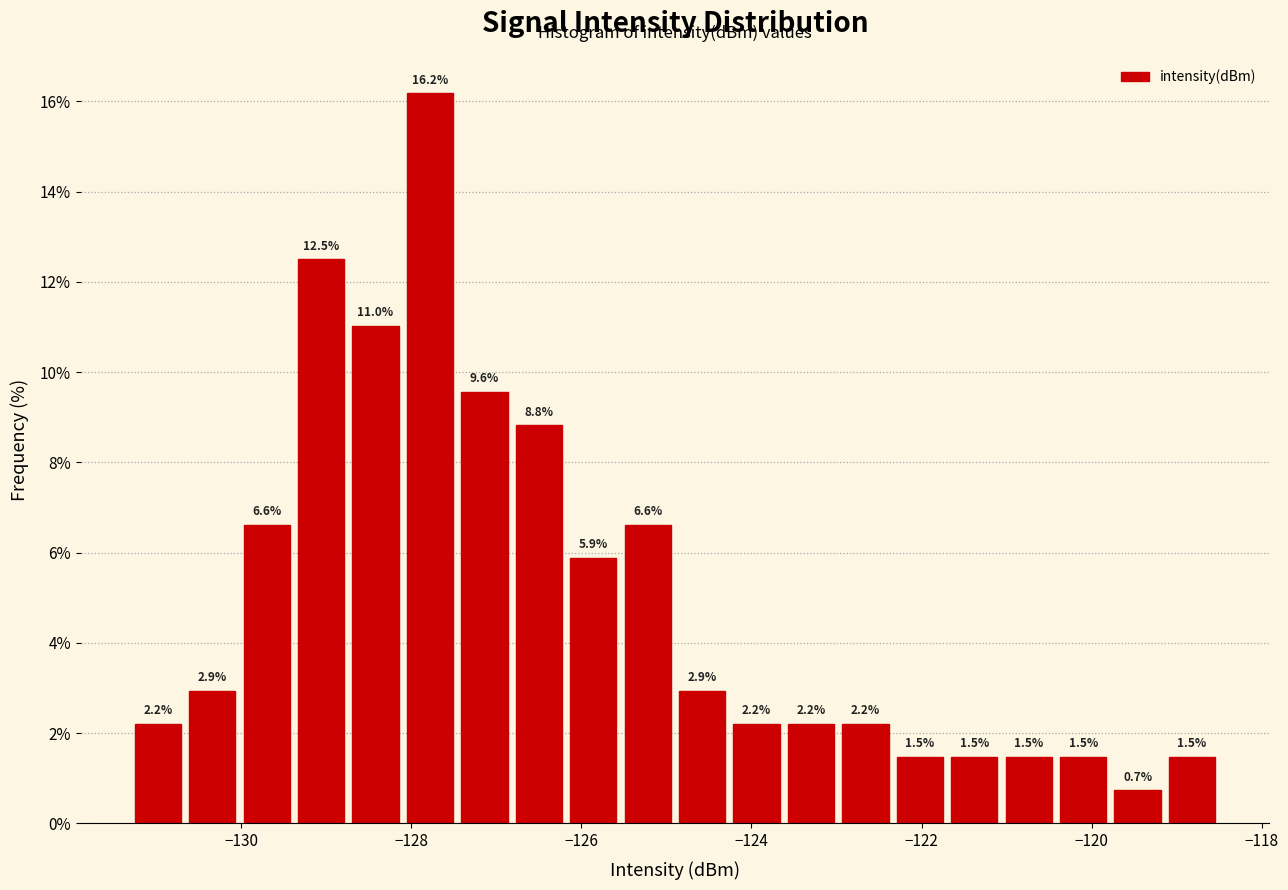

Around what value on the x-axis is the tallest bar? Give the approximate position of its centre, as read against the axis.

-127.8